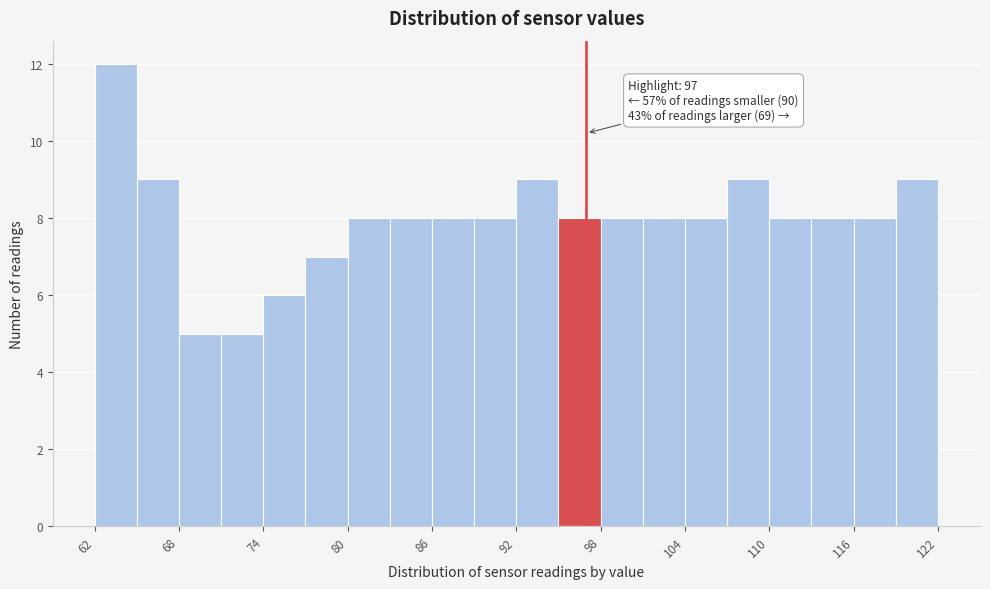

Around what value on the x-axis is the tallest bar? Give the approximate position of its centre, as read against the axis.

63